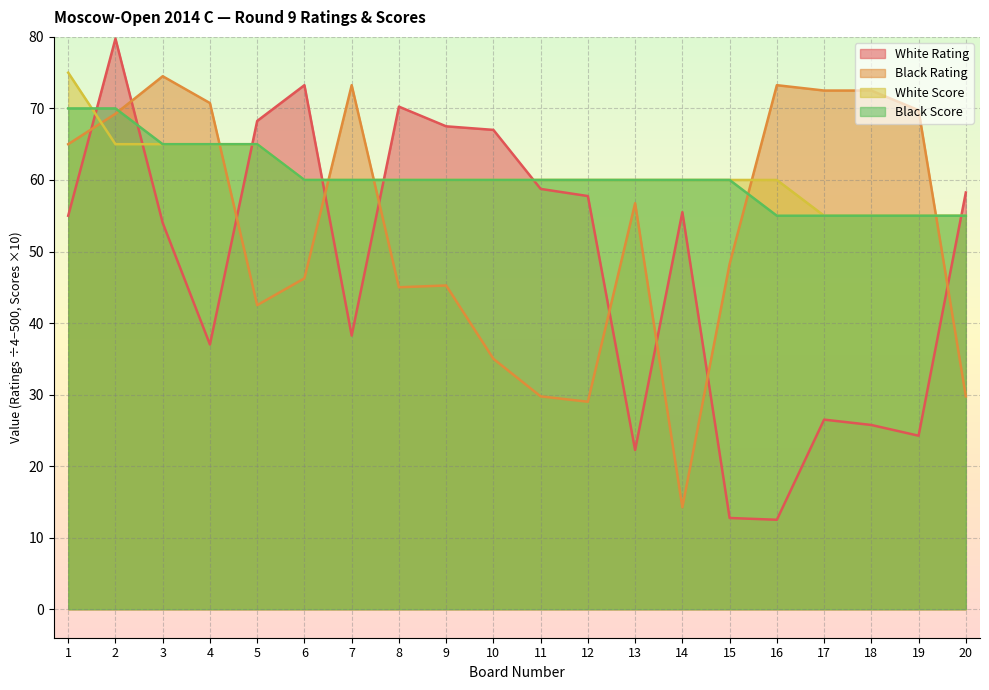

How many values in the White Score series exceed 60?

5